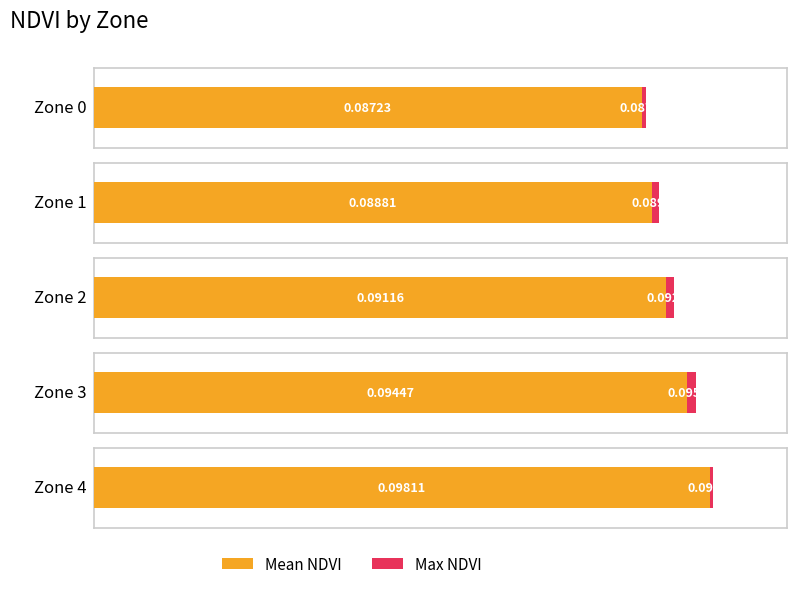

Is it true that Mean NDVI equals 0.0 at Zone 3?

False